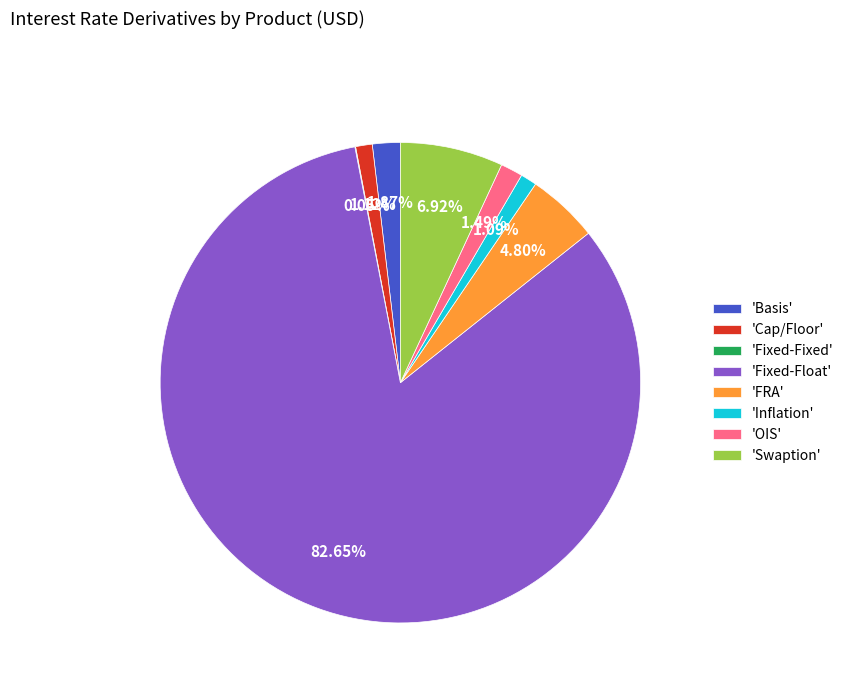

Which category has the biggest portion of the pie?

'Fixed-Float'